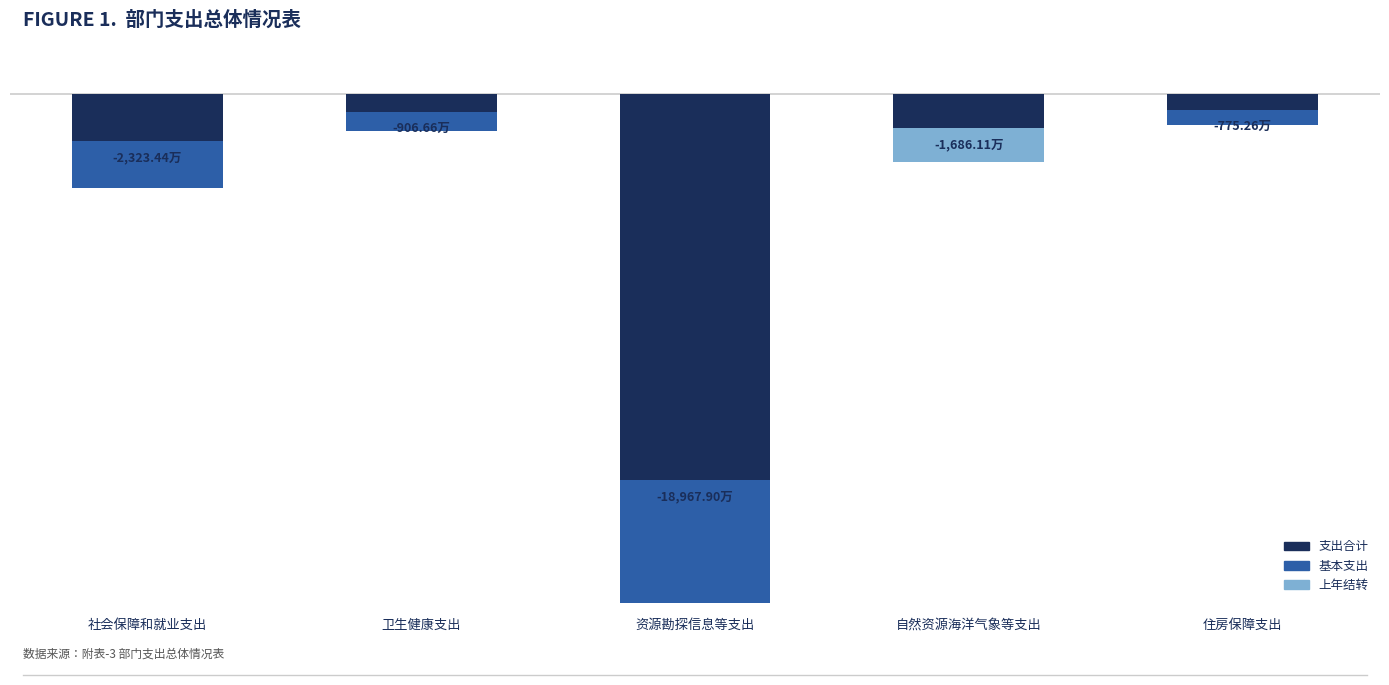

What is the difference between the maximum and minimum values in the 支出合计 series?

18192.6